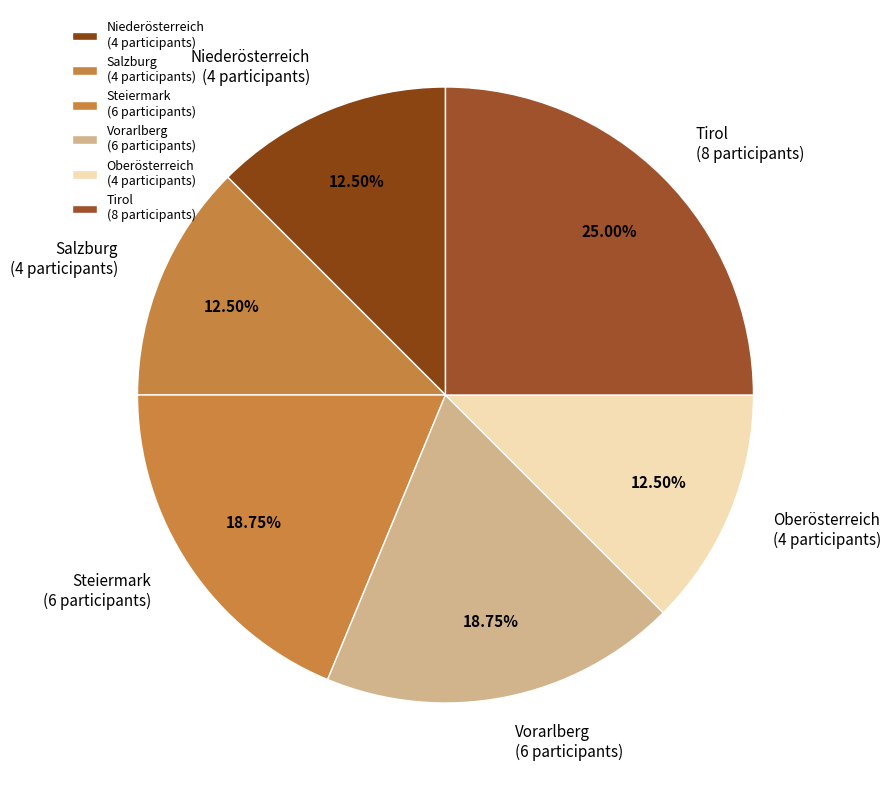

Which has a higher value, Tirol (8 participants) or Steiermark (6 participants)?

Tirol (8 participants)